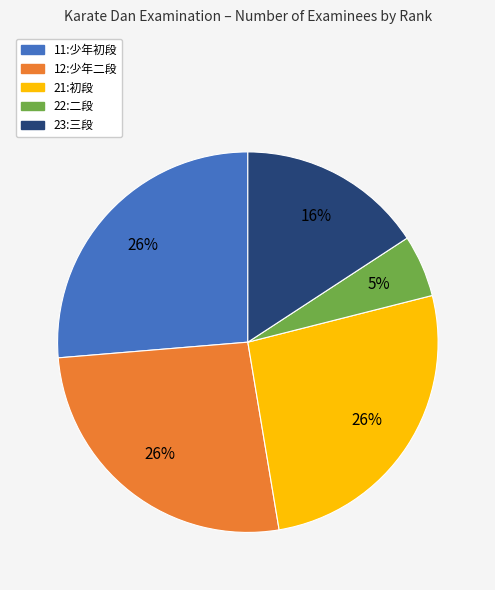

Does any single category account for the majority?

No